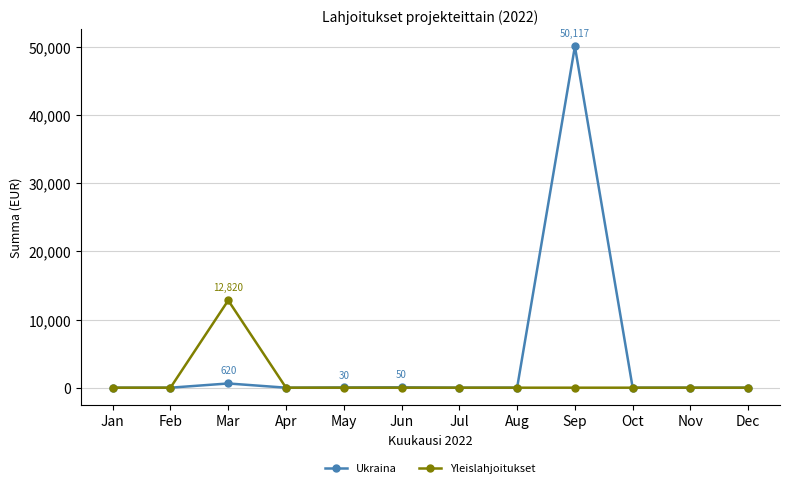

Which series has the largest total across all categories?

Ukraina